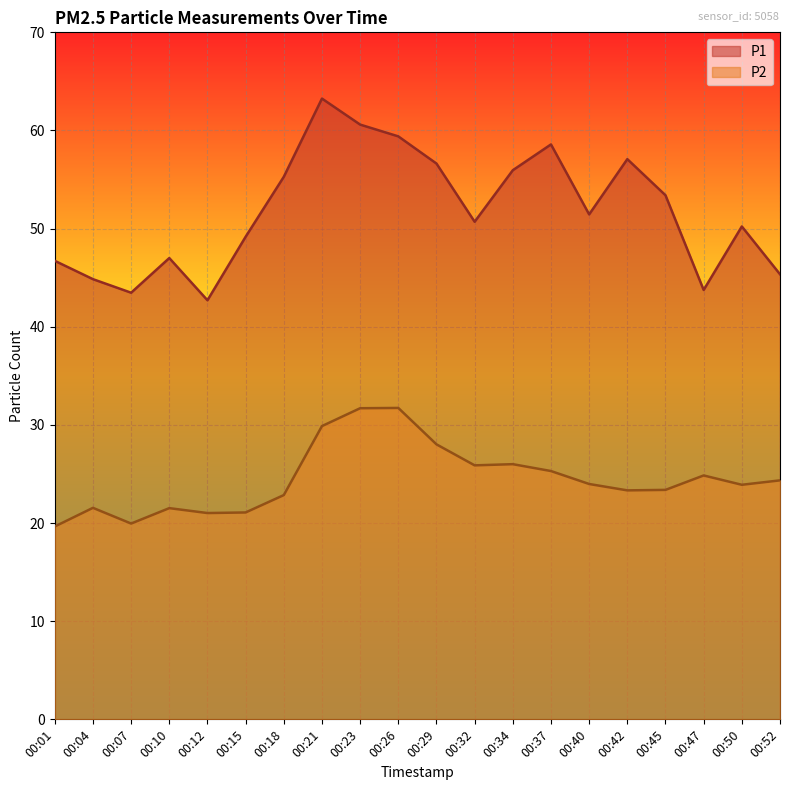

What is the difference between the highest and lowest values at 00:18?

32.4